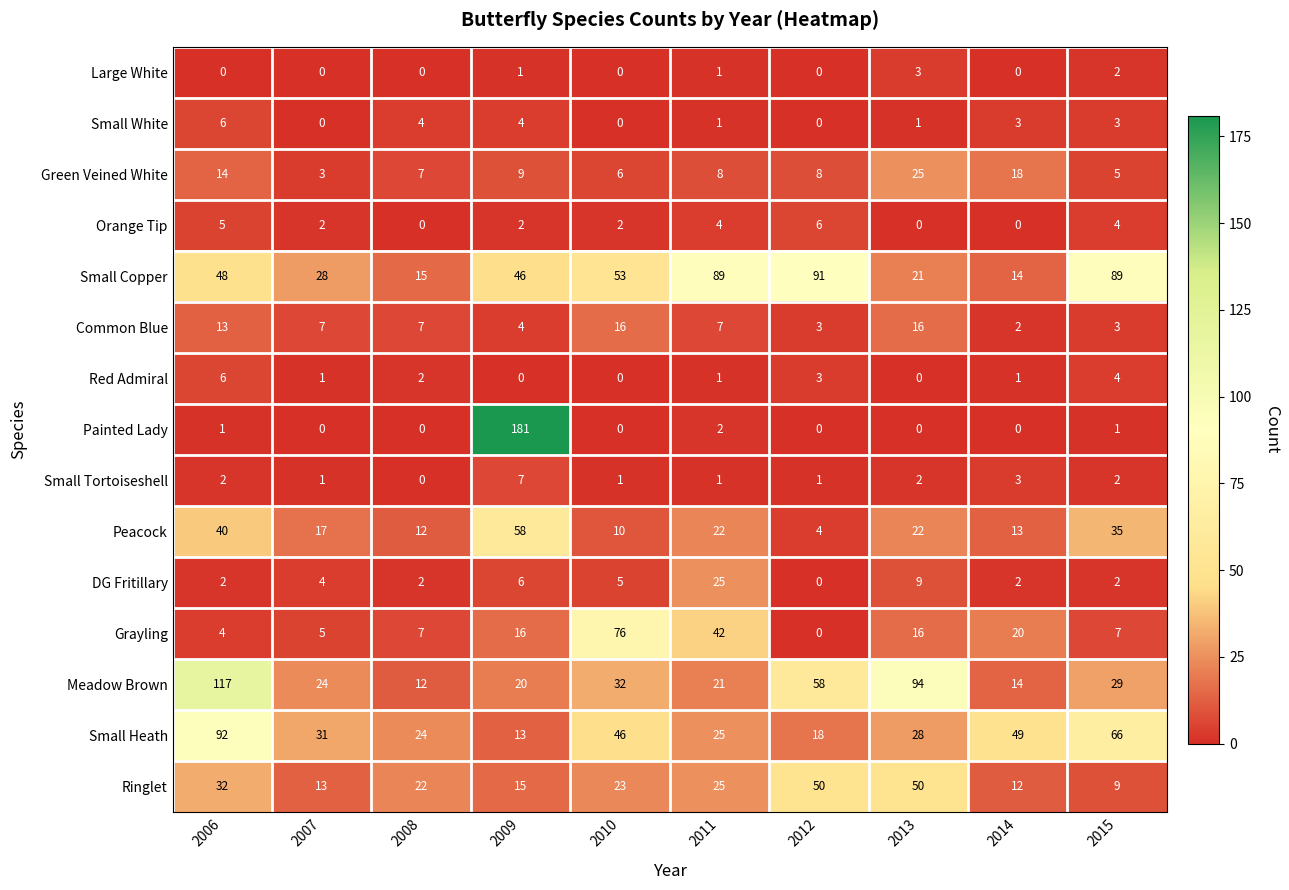

How many categories are shown in the chart?

10